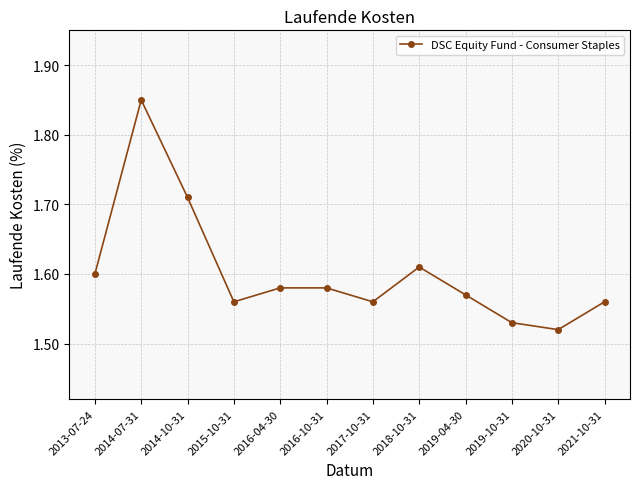

What is the sum of all values?

19.2